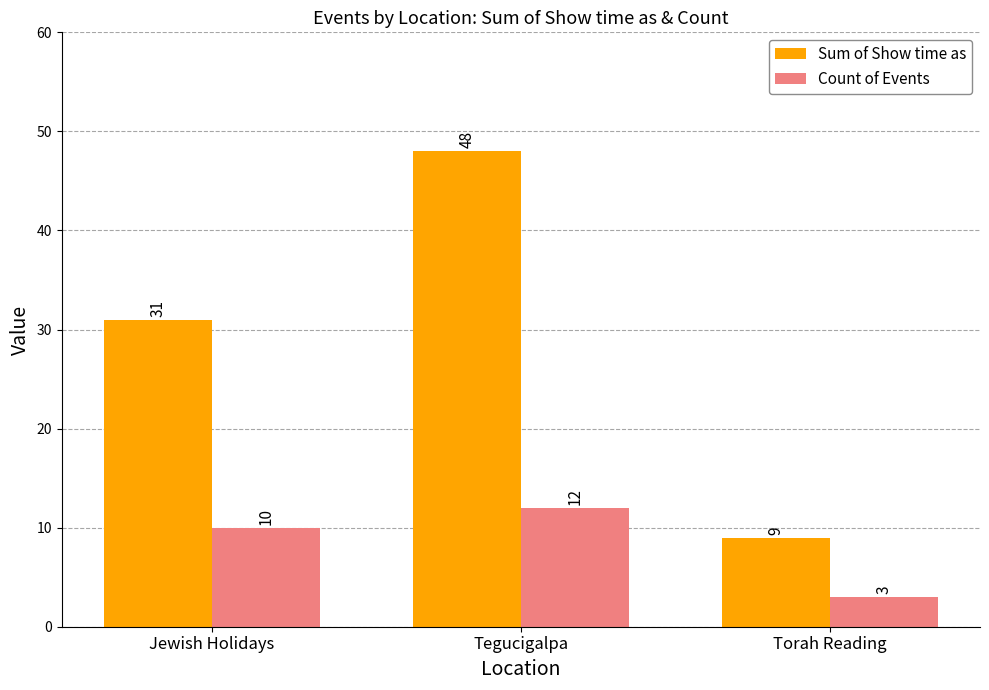

Is it true that Count of Events equals 5 at Jewish Holidays?

False